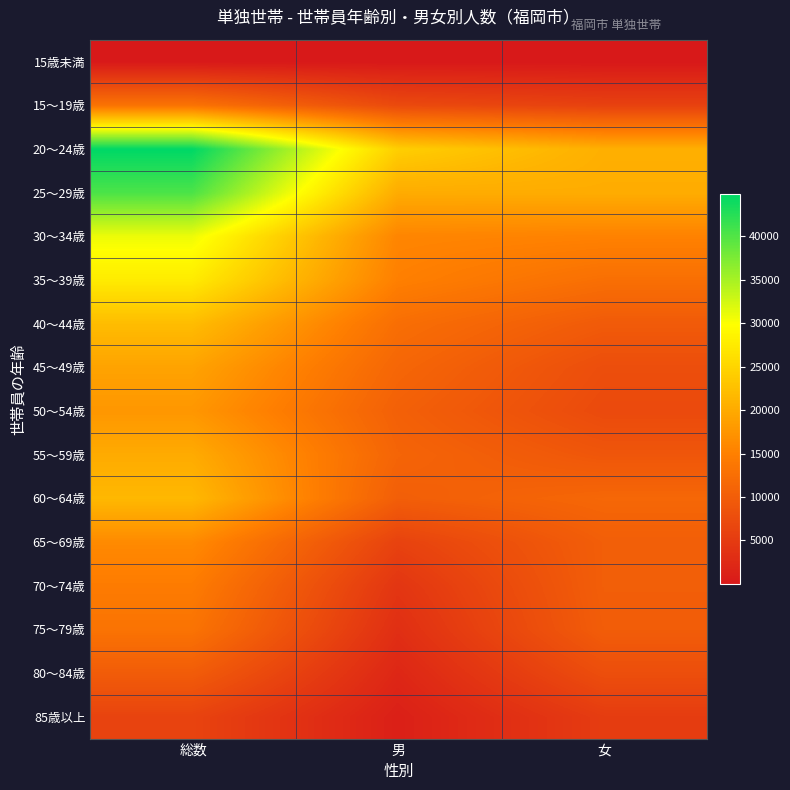

What is the total value across all series at 男?

154422